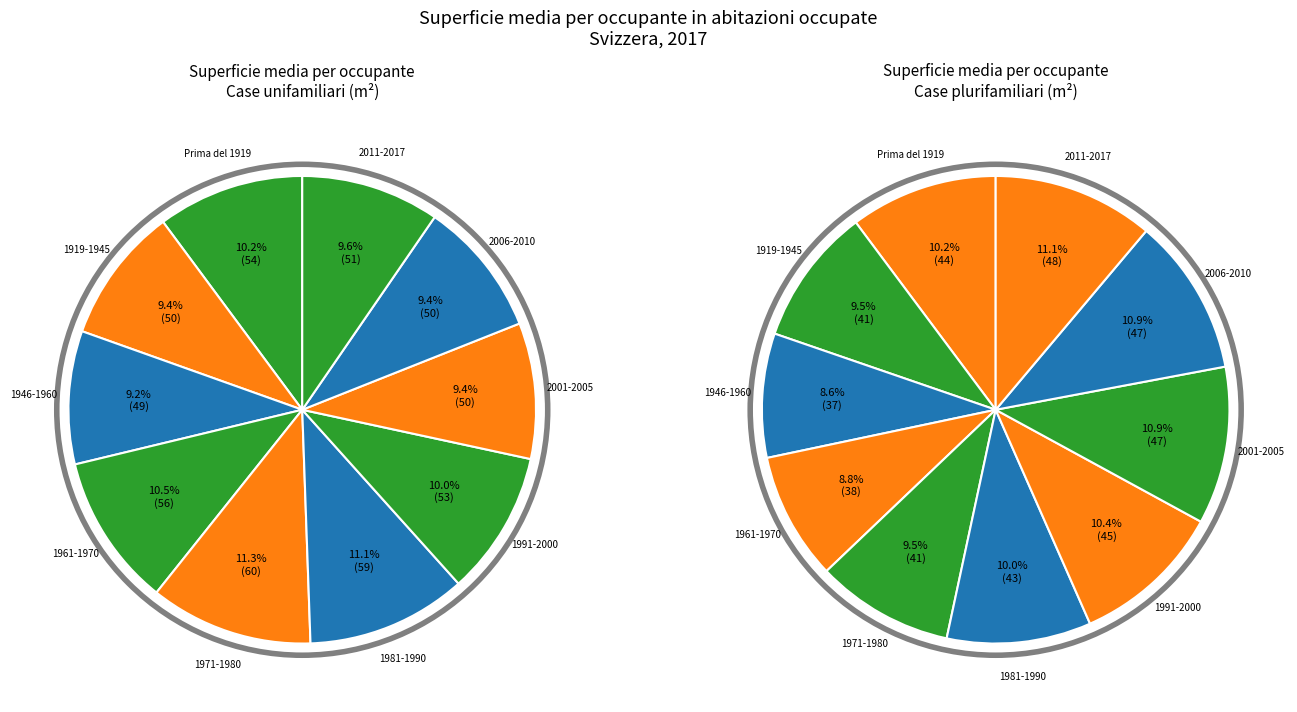

To the nearest percent, what is the combined percentage of 2001-2005 and Prima del 1919?

20%